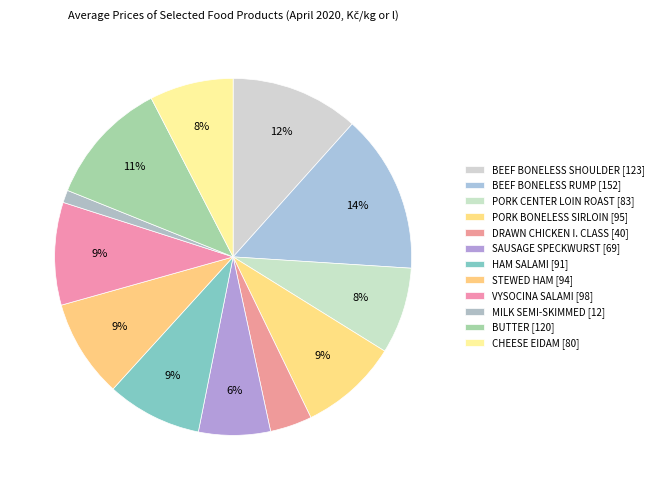

The MILK SEMI-SKIMMED slice represents 1% of the pie. True or false?

True